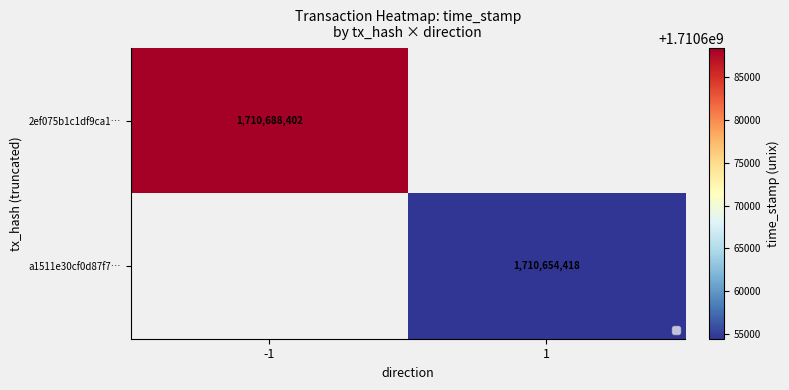

The value of 2ef075b1c1df9ca1… at -1 is 2946776945.1. True or false?

False